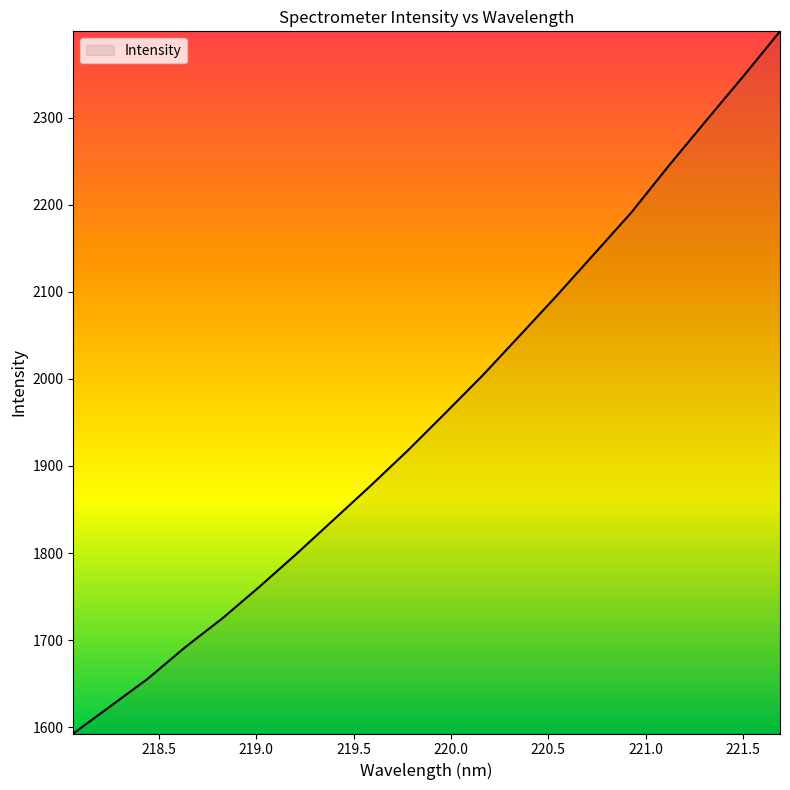

What is the greatest value displayed?

2399.0